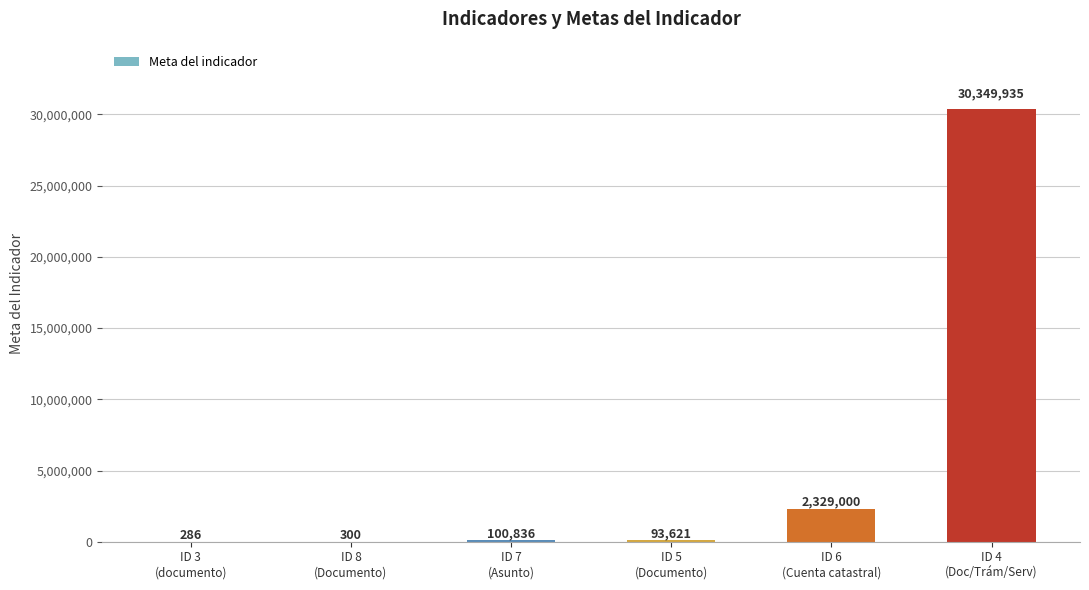

What is the maximum value shown in the chart?

30349935